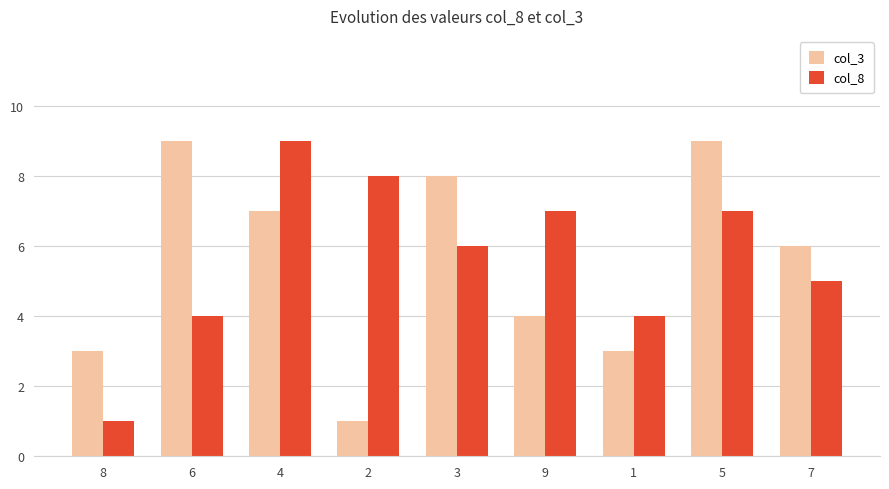

What is the average value of the col_8 series?

6